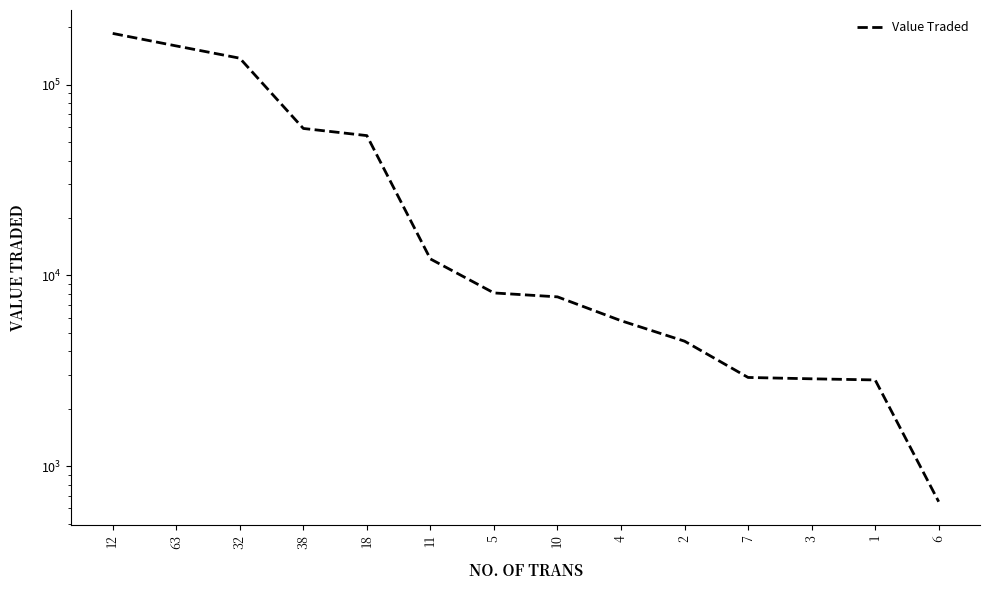

Where is the data nearest to the value 93190?

38